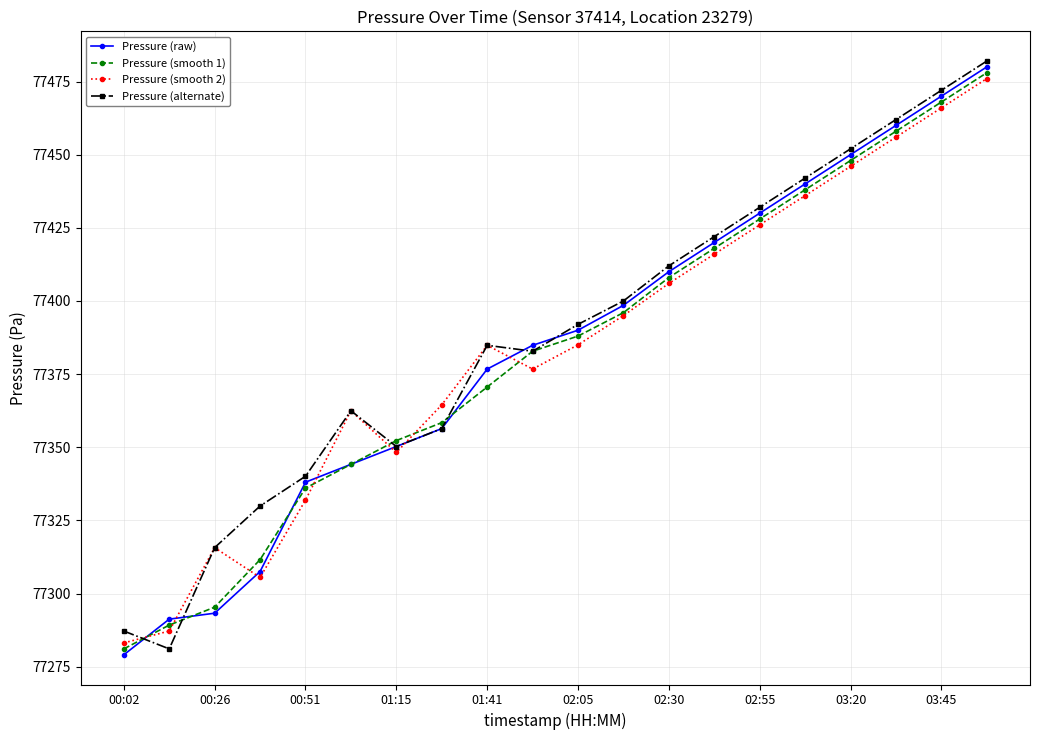

What is the minimum value for Pressure (smooth 2)?

77283.1